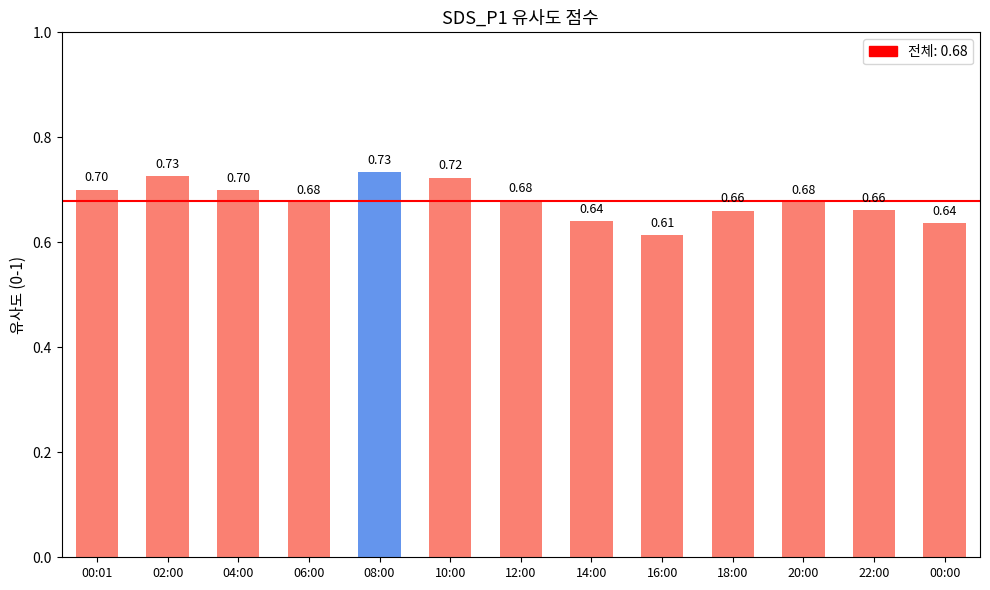

Are the bars horizontal?

No